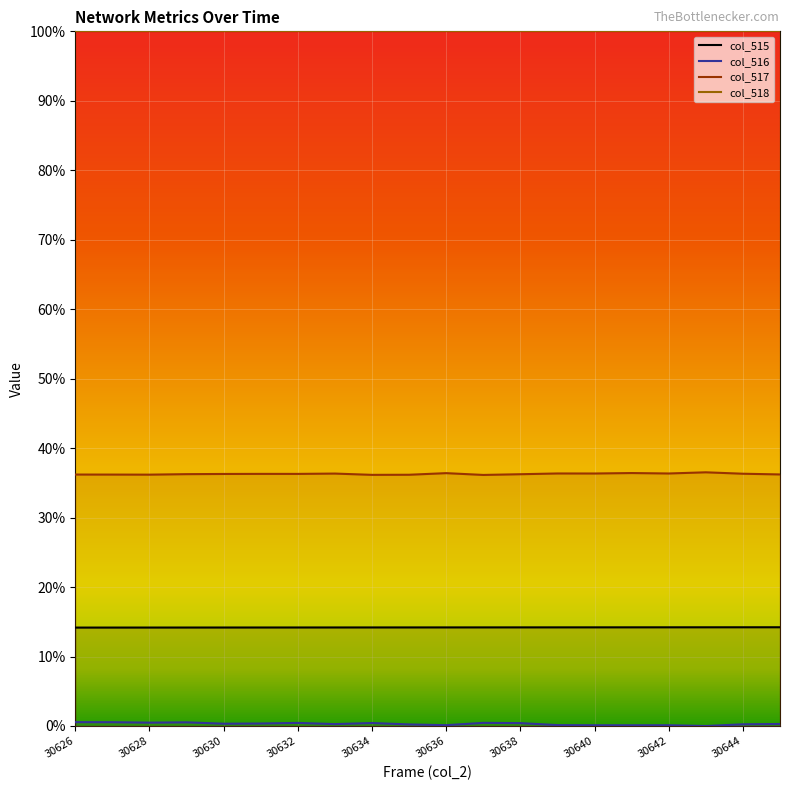

At which label does col_518 reach its minimum?

30626